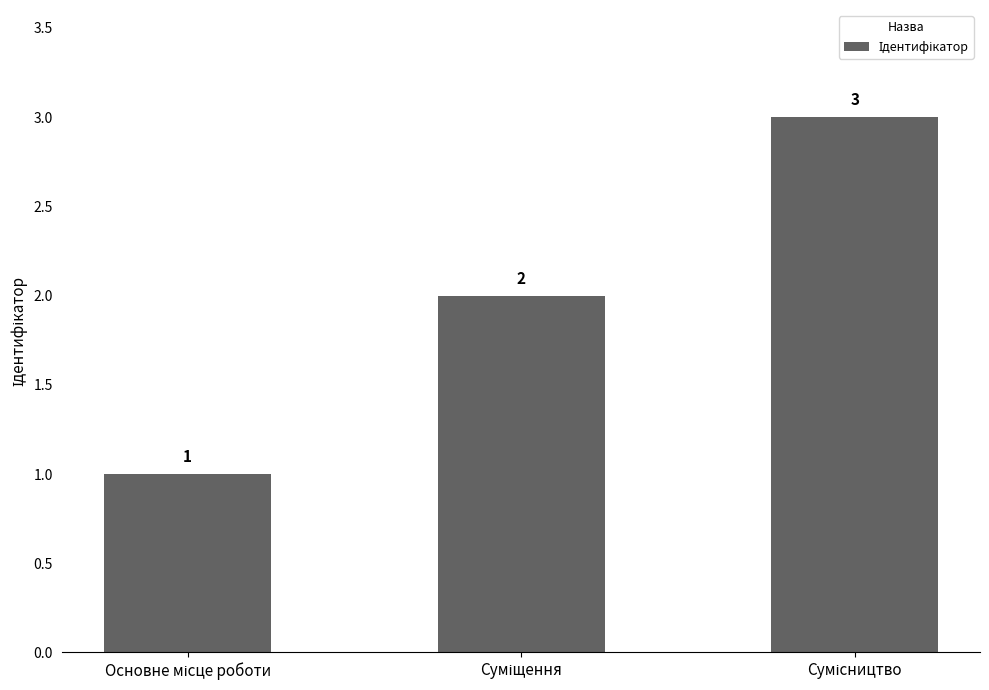

How many values are between 1 and 3?

3